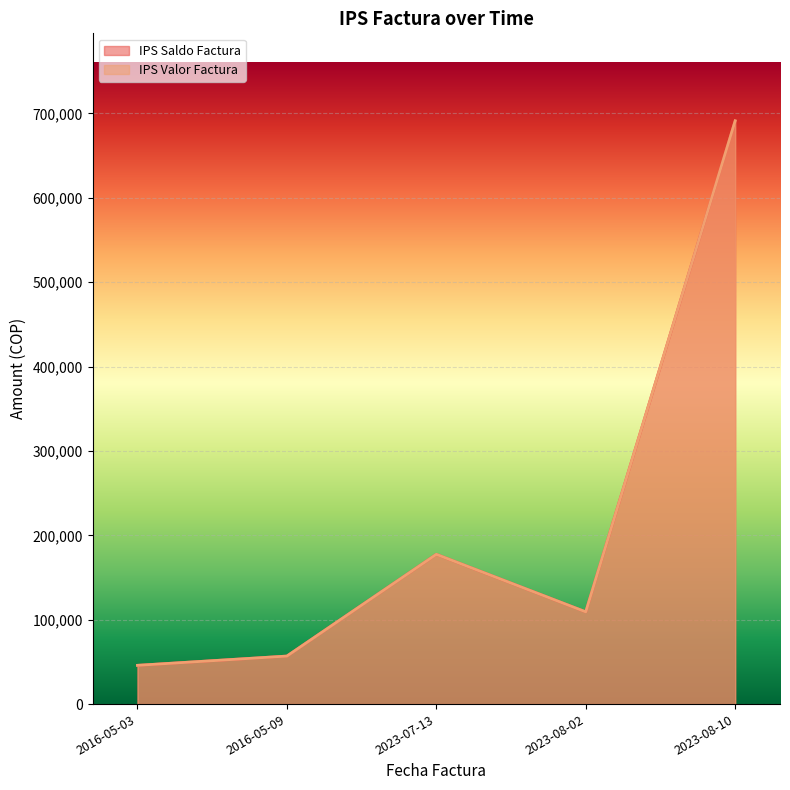

What is the value of the IPS Valor Factura point at the 4th from the left?

109300